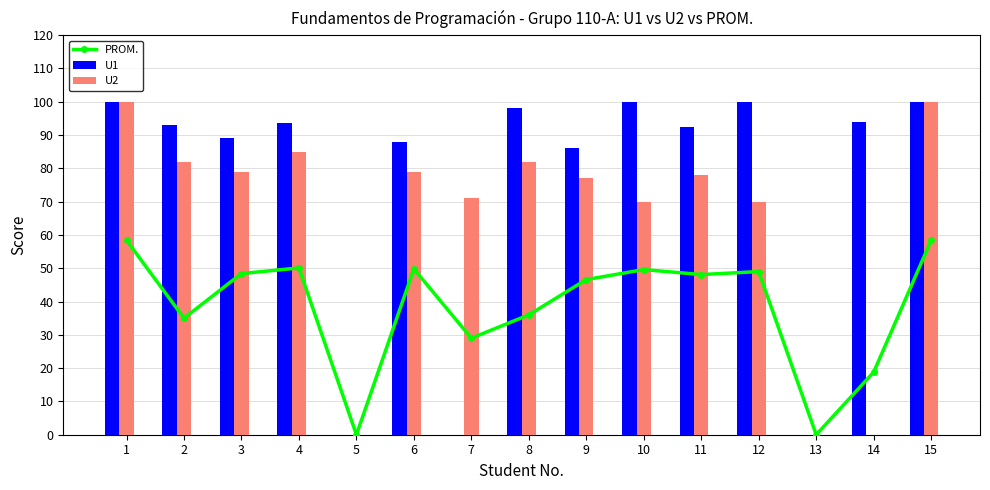

Are the bars horizontal?

No